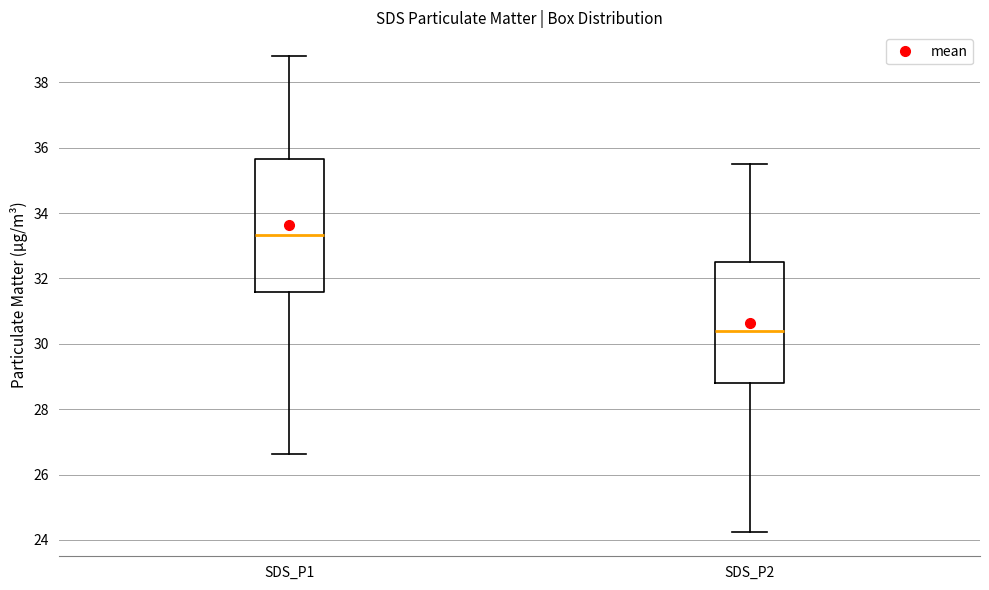

Reading left to right, read every box against the y-axis: the position of its median line, the range the box covers, and the ends of its whiskers. The values are not printed on the chart, so give them approximately, as read against the axis.

SDS_P1: median 33.4, box 31.6 to 35.6, whiskers 26.6 to 38.8
SDS_P2: median 30.4, box 28.8 to 32.6, whiskers 24.2 to 35.6